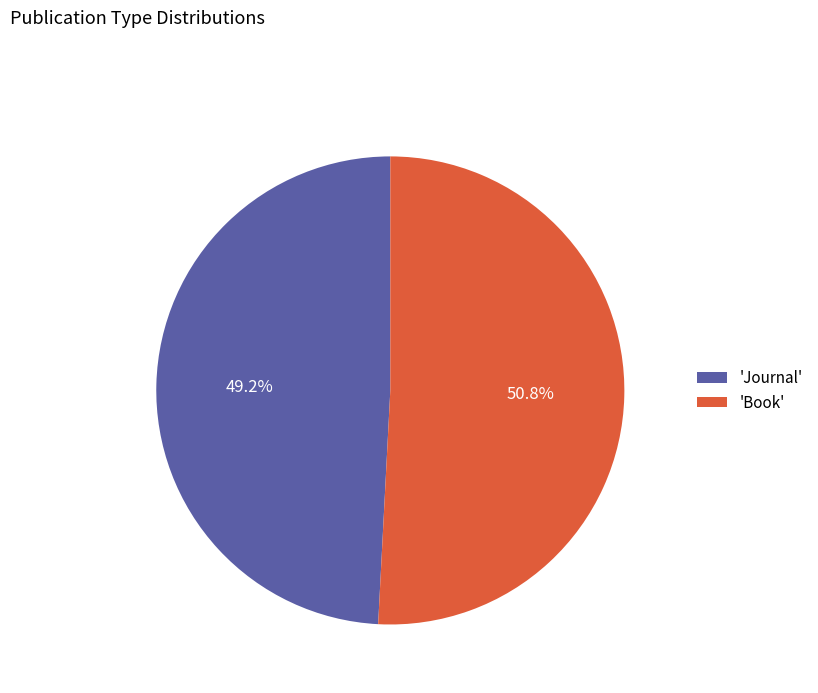

What is the smallest slice in the pie chart?

'Journal'